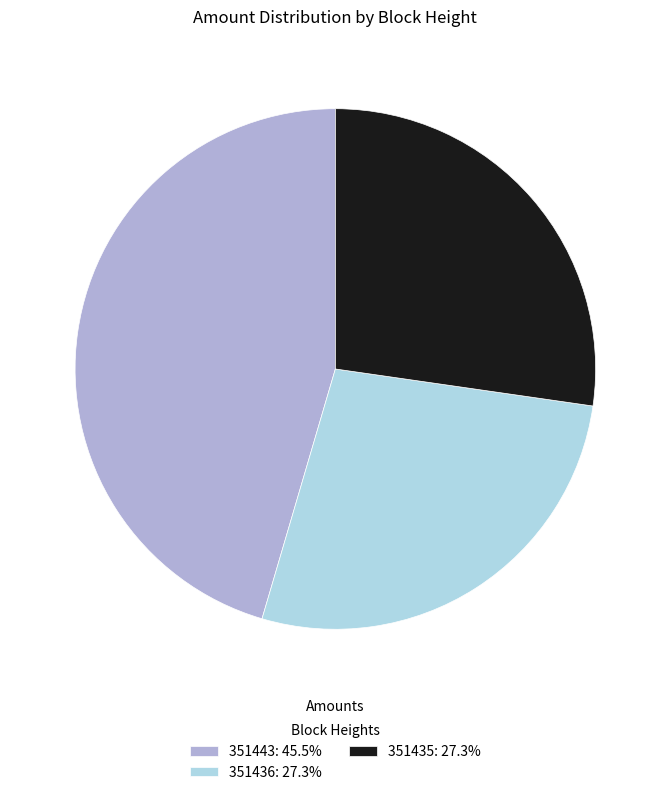

Between 351443 and 351436, which is larger?

351443